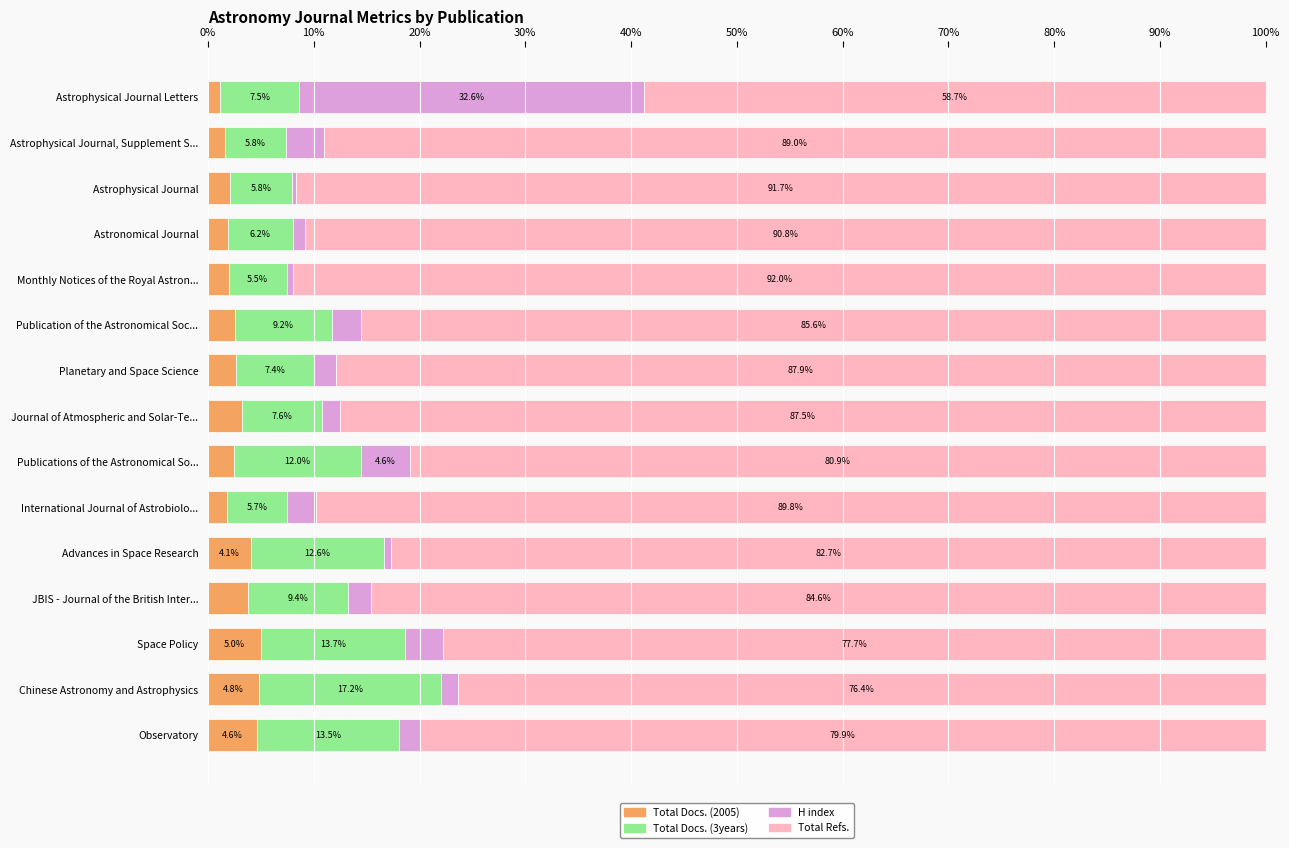

What is the total value across all series at Planetary and Space Science?

100.0